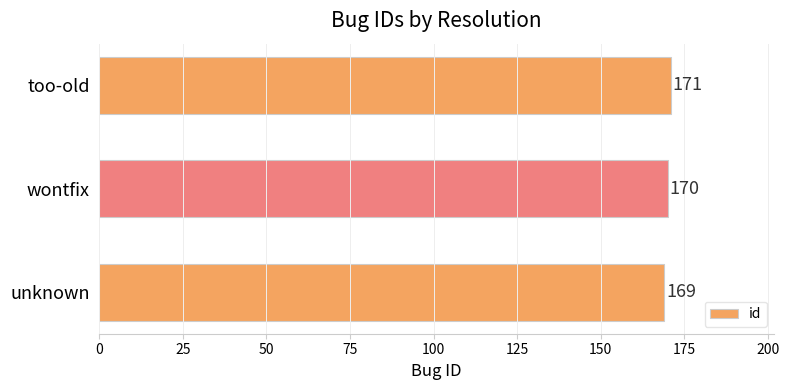

What is the difference between the maximum and minimum values?

2